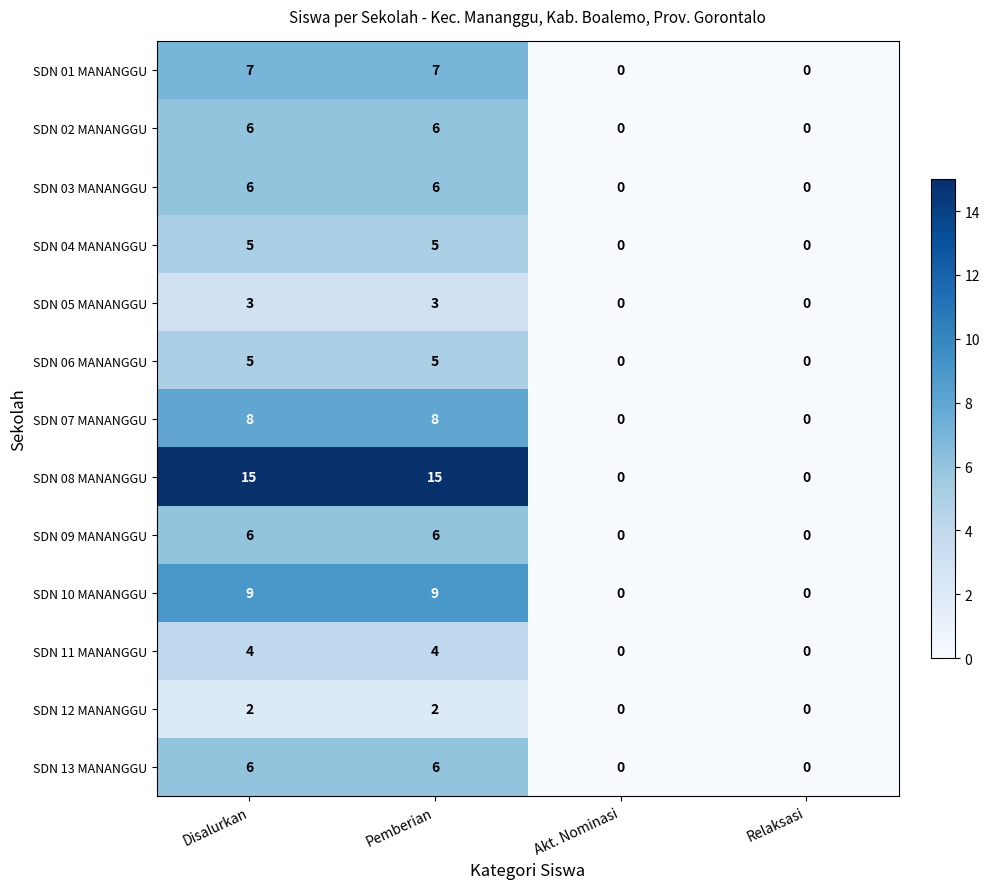

What is the maximum value shown in the chart?

15